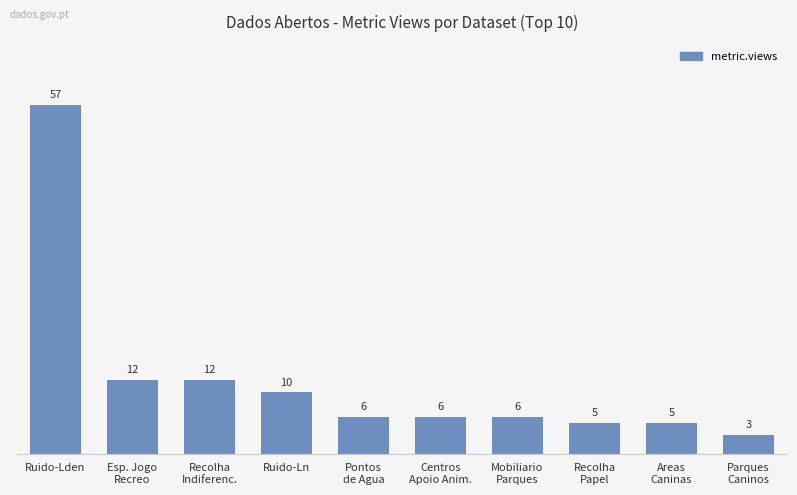

How many bars are there in total?

10